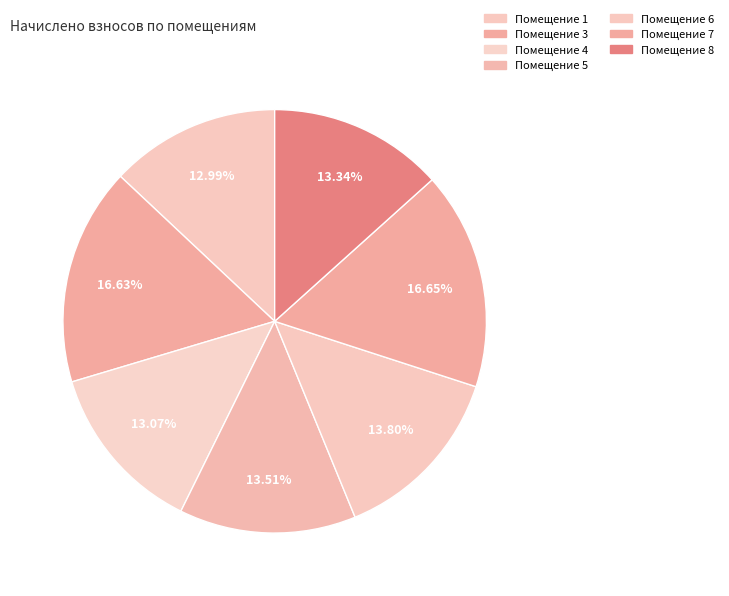

How many segments does this pie chart have?

7